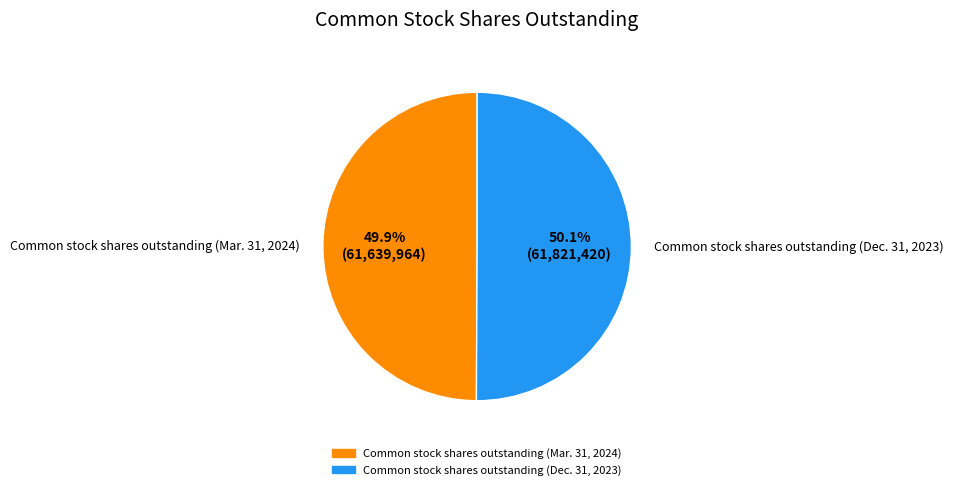

Is there any slice that represents more than half of the pie?

Yes